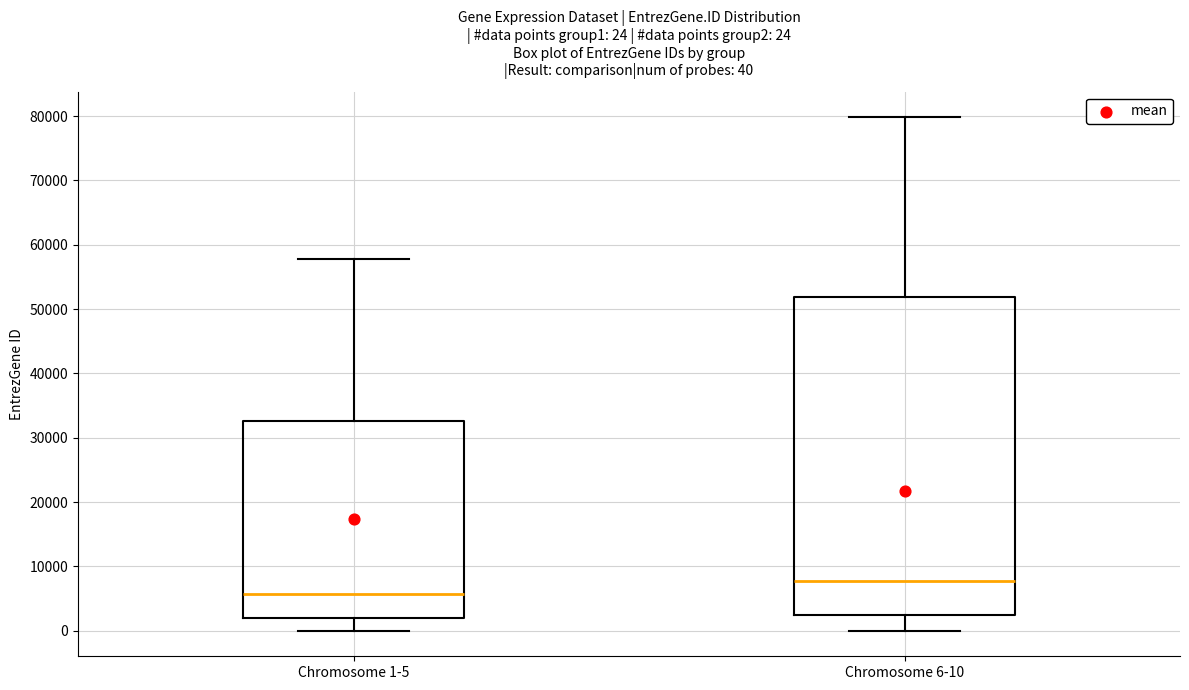

Which box's median line is the highest?

Chromosome 6-10